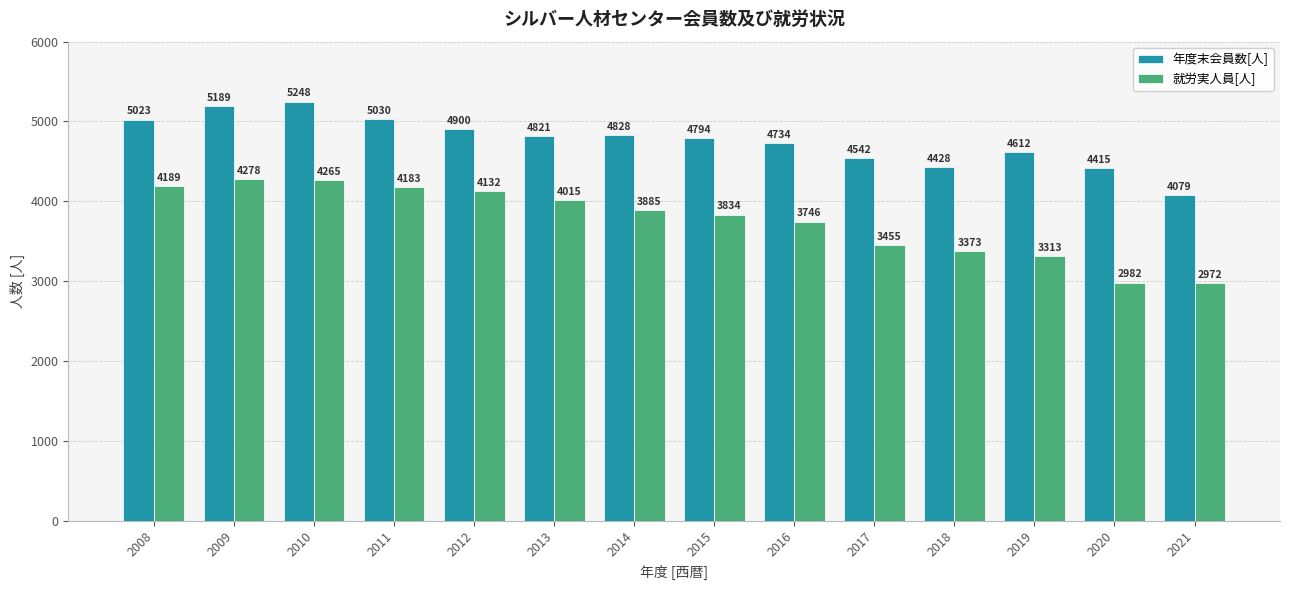

What is the sum of the 年度末会員数[人] values at 2019 and 2013?

9433